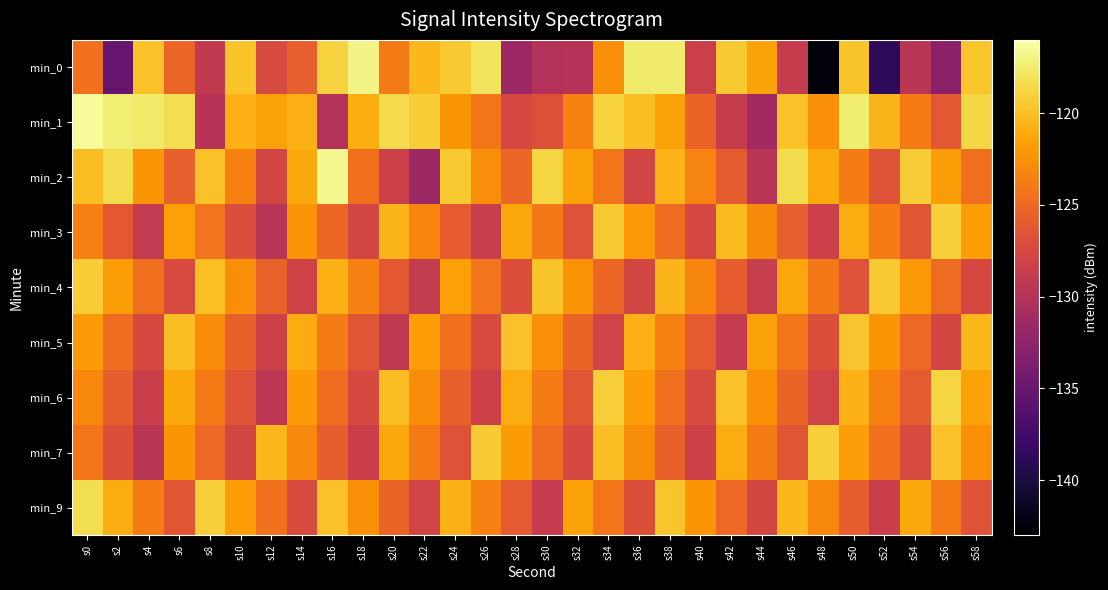

Which has a higher value, s14 or s52?

s14